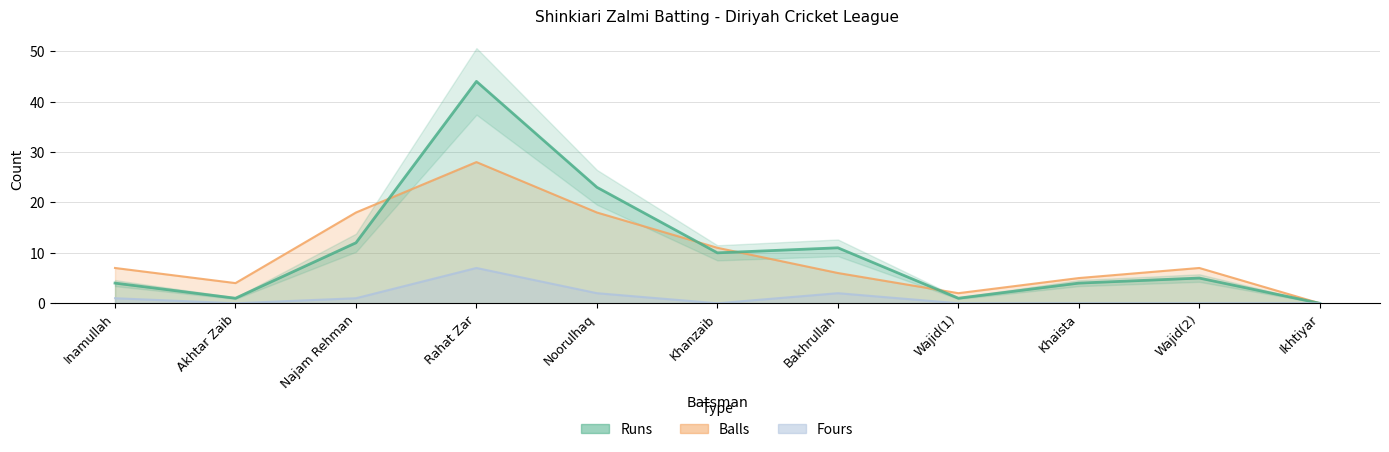

The value of Balls at Wajid(2) is 7. True or false?

True